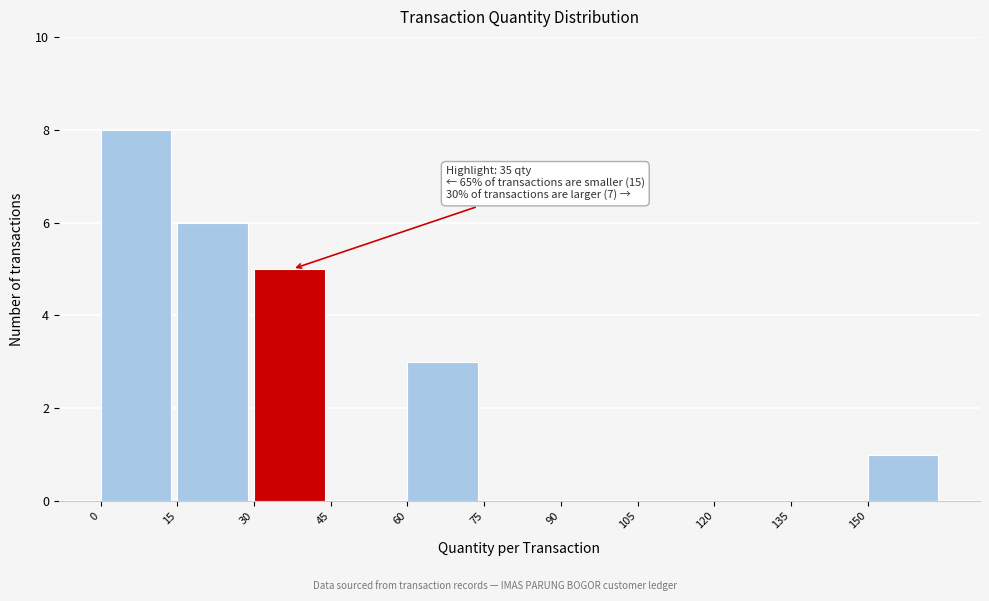

Which range on the x-axis has the tallest bar?

0 to 15